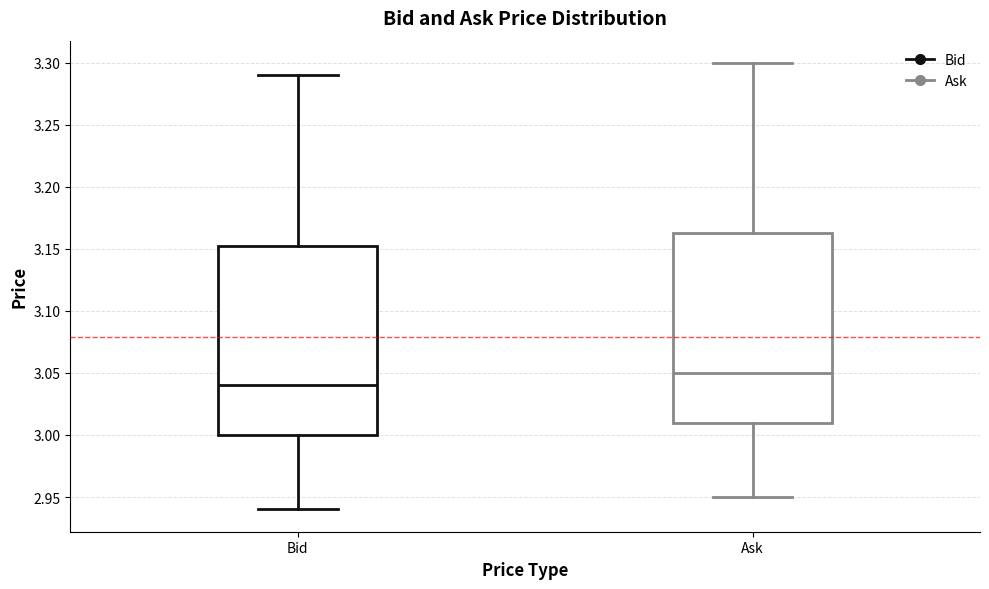

Where does the upper whisker of the box for Ask end on the y-axis? The values are not printed on the chart, so give them approximately, as read against the axis.

3.300